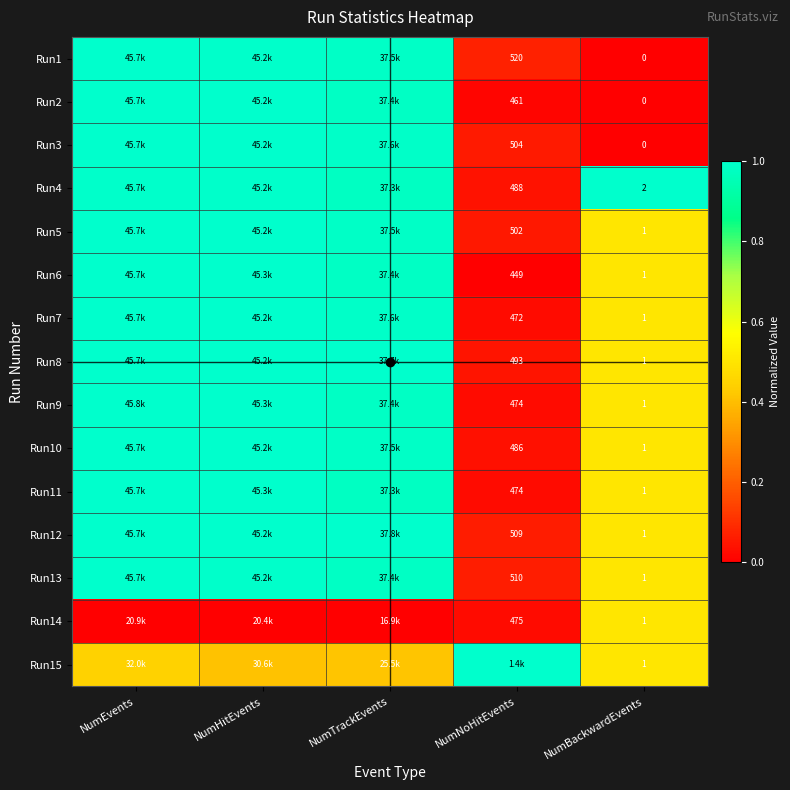

True or false: Run14 has a value of -0.3 at NumTrackEvents.

False